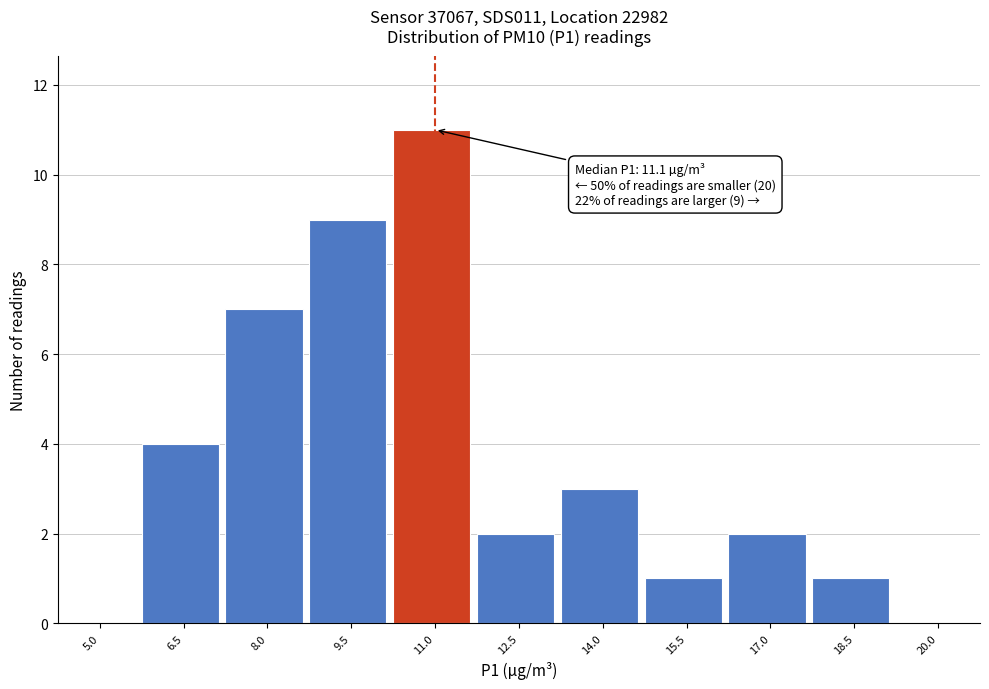

Reading left to right, transcribe all the data shown in this chart.

5.0=0	6.5=4	8.0=7	9.5=9	11.0=11	12.5=2	14.0=3	15.5=1	17.0=2	18.5=1	20.0=0